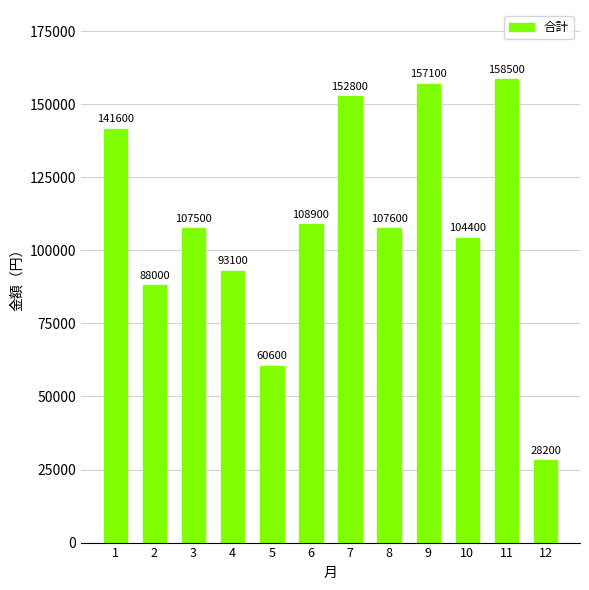

Approximately how many times larger is the value at 6 compared to 7?

0.7